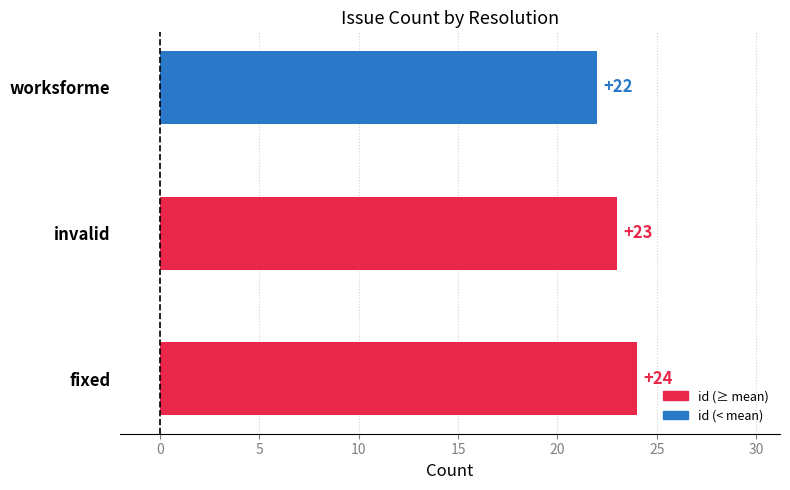

Rank the categories by value from highest to lowest.

fixed, invalid, worksforme